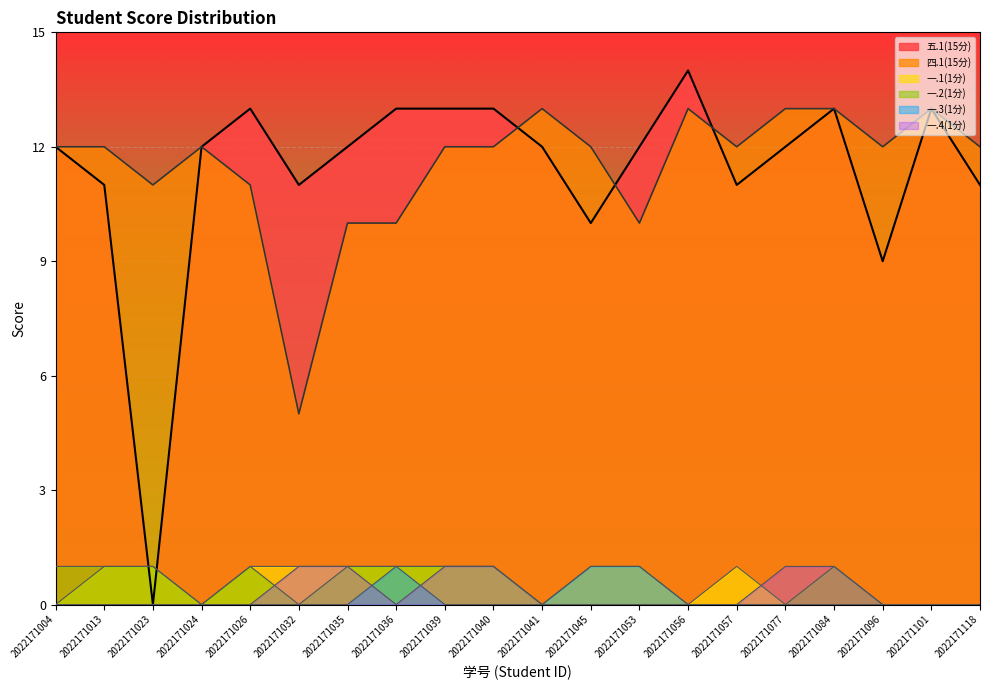

List the series in order of their peak value, lowest first.

一.1(1分), 一.2(1分), 一.3(1分), 一.4(1分), 四.1(15分), 五.1(15分)